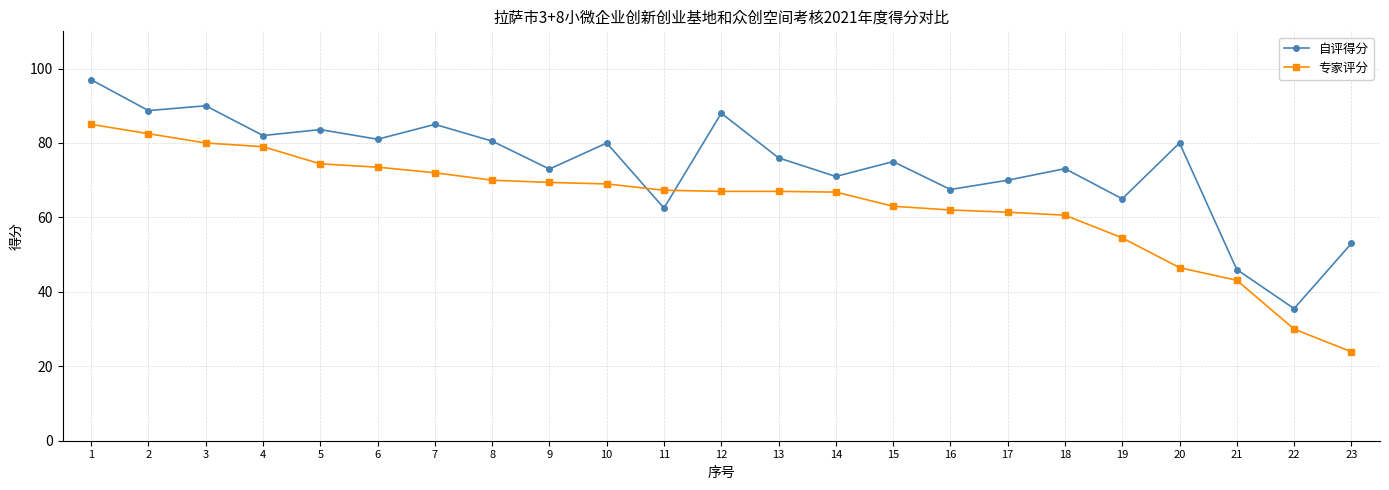

Which series has the largest total across all categories?

自评得分